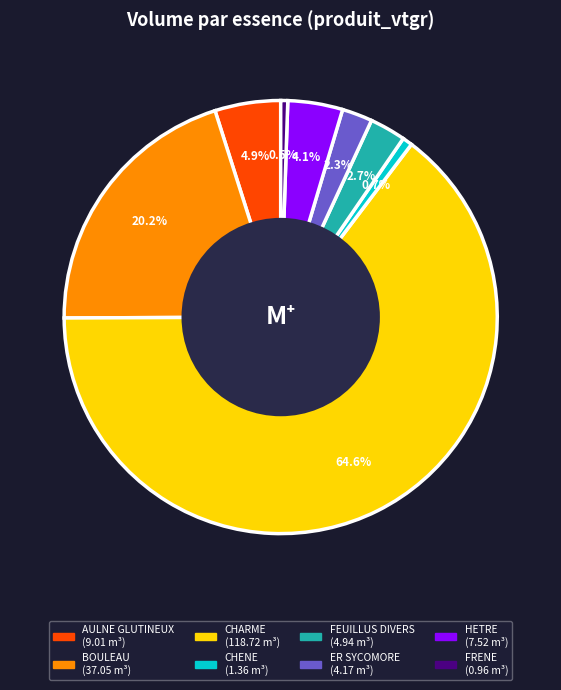

Does any single category account for the majority?

Yes